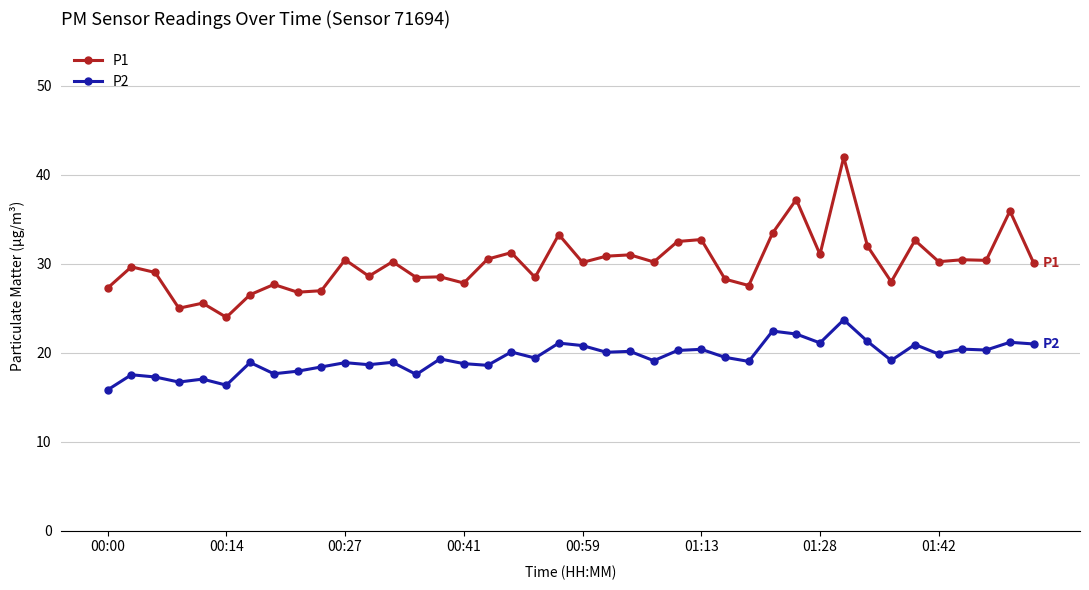

At how many categories does at least one series exceed 16?

40